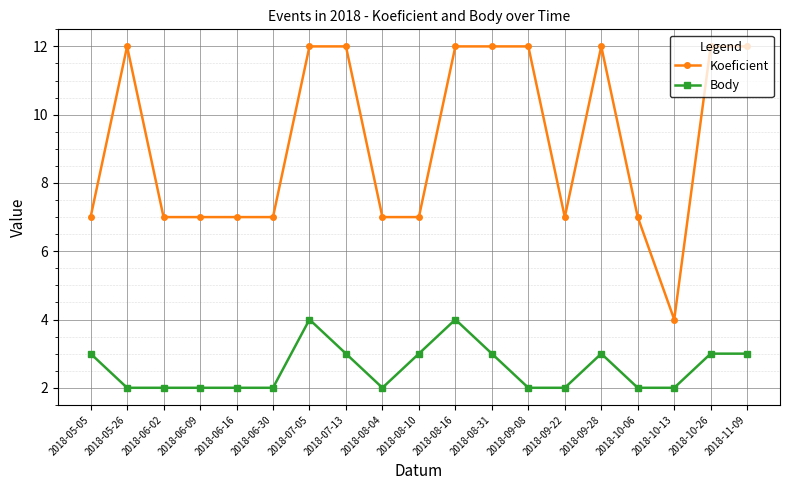

True or false: Koeficient has a value of 7 at 2018-06-16.

True